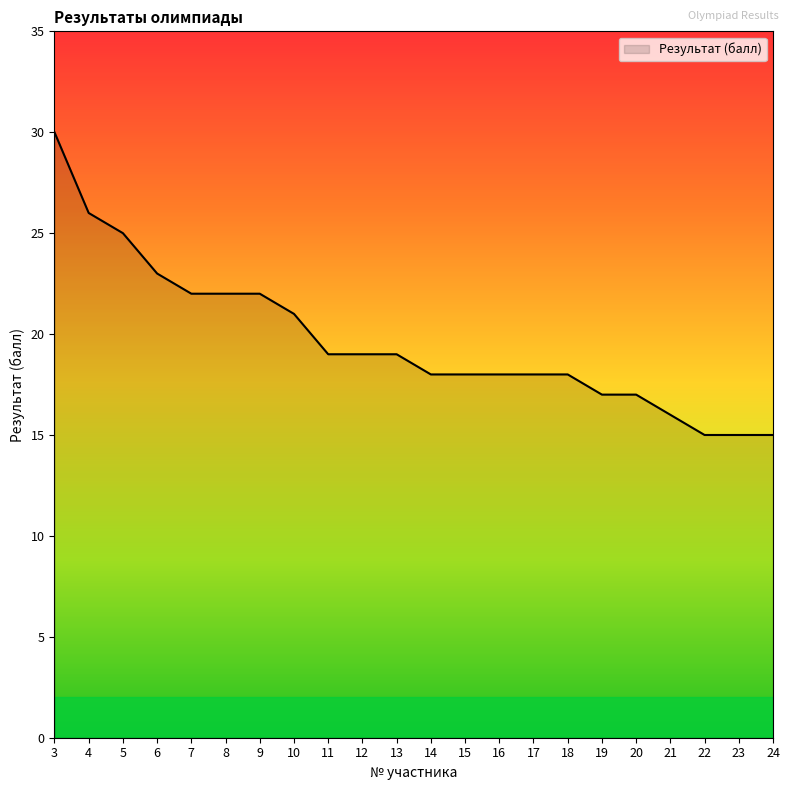

Which label corresponds to the largest value in the chart?

3